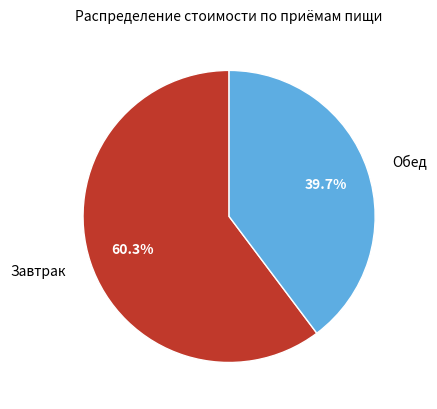

To the nearest percent, what is the average slice percentage?

50%